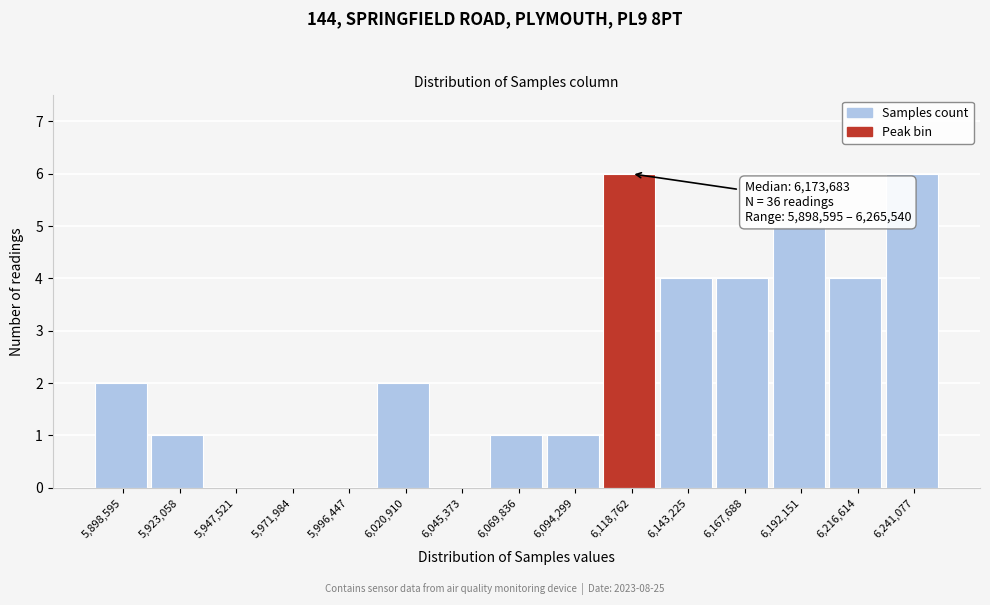

Reading left to right, extract all data points from this chart.

5,898,595=2	5,923,058=1	5,947,521=0	5,971,984=0	5,996,447=0	6,020,910=2	6,045,373=0	6,069,836=1	6,094,299=1	6,118,762=6	6,143,225=4	6,167,688=4	6,192,151=5	6,216,614=4	6,241,077=6